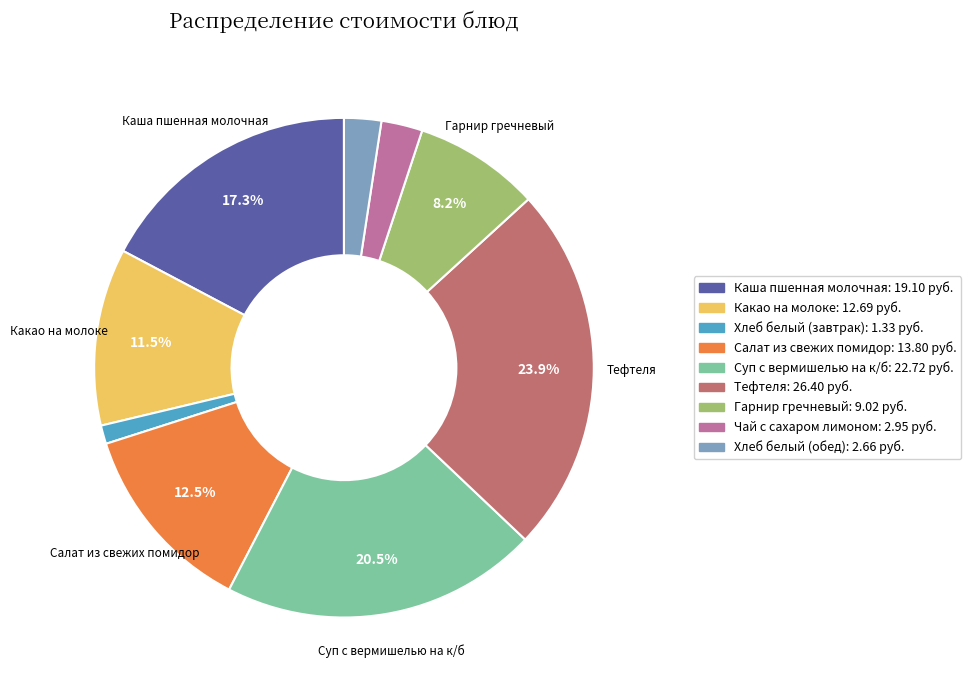

Which has a higher value, Суп с вермишелью на к/б or Хлеб белый (завтрак)?

Суп с вермишелью на к/б